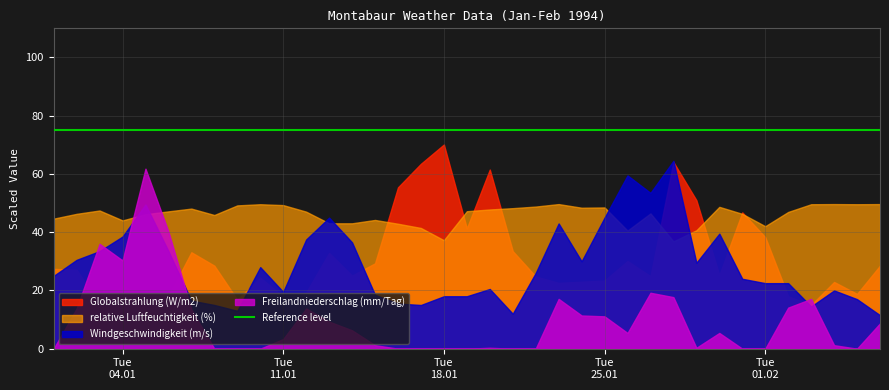

True or false: Freilandniederschlag (mm/Tag) and Globalstrahlung (W/m2) intersect in this chart.

True